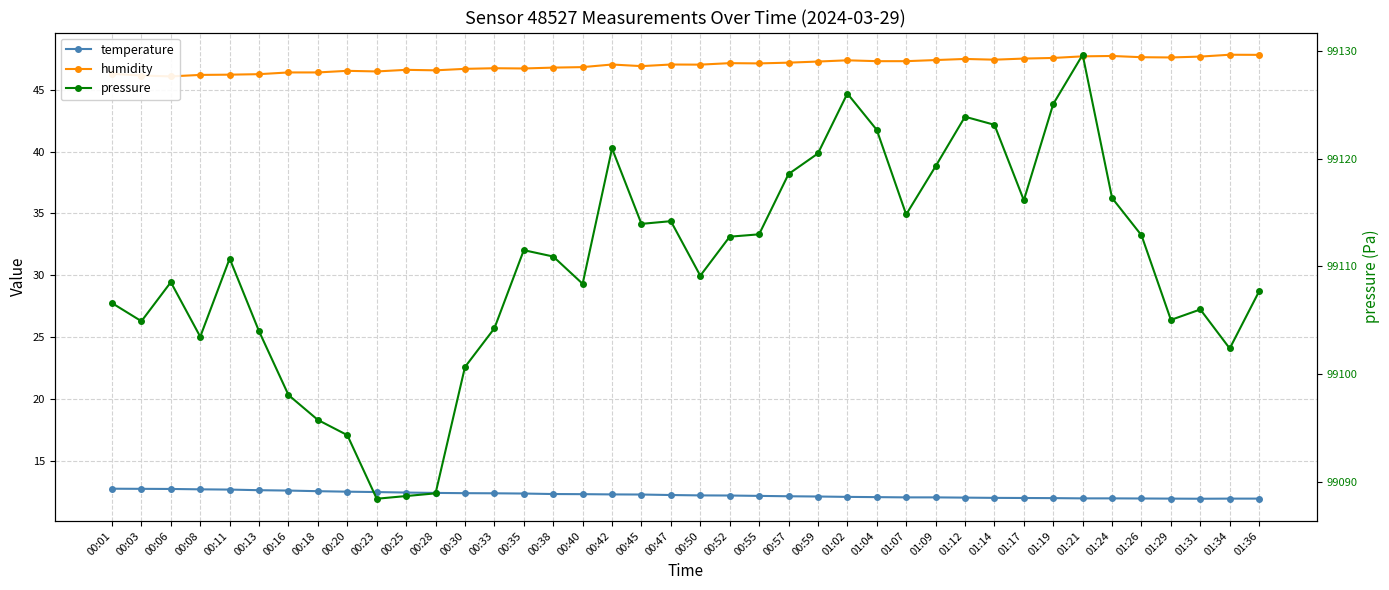

The value of pressure at 01:19 is 99125.1. True or false?

True